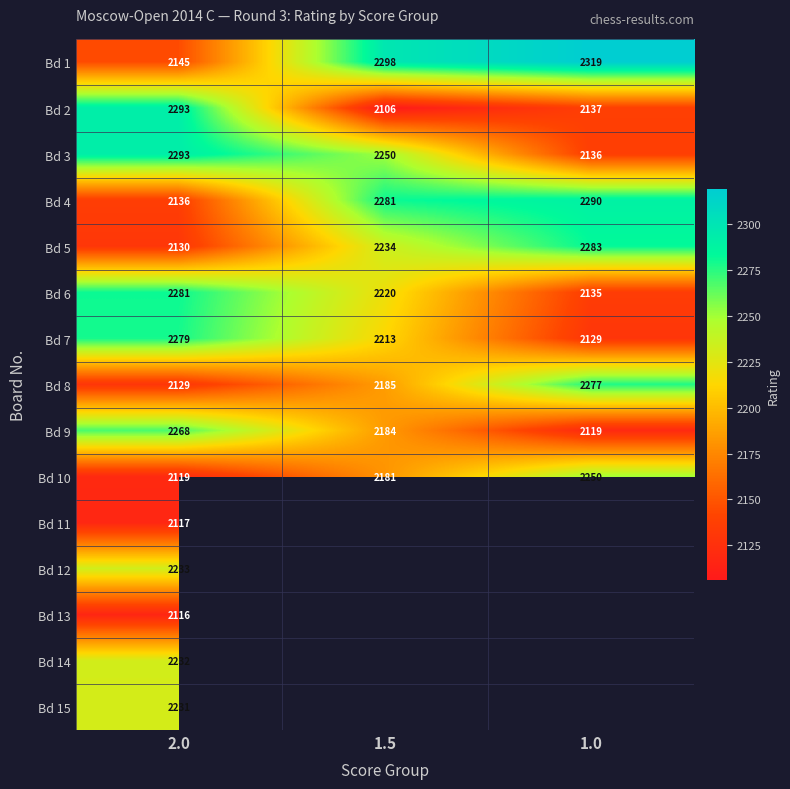

List the labels in order of Bd 9 value, smallest first.

1.0, 1.5, 2.0